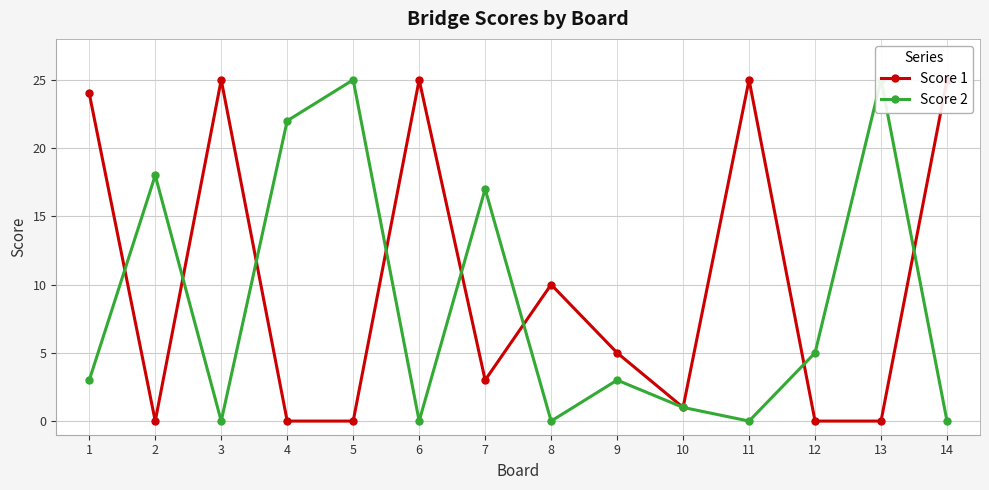

What is the highest value of the Score 2 series?

25